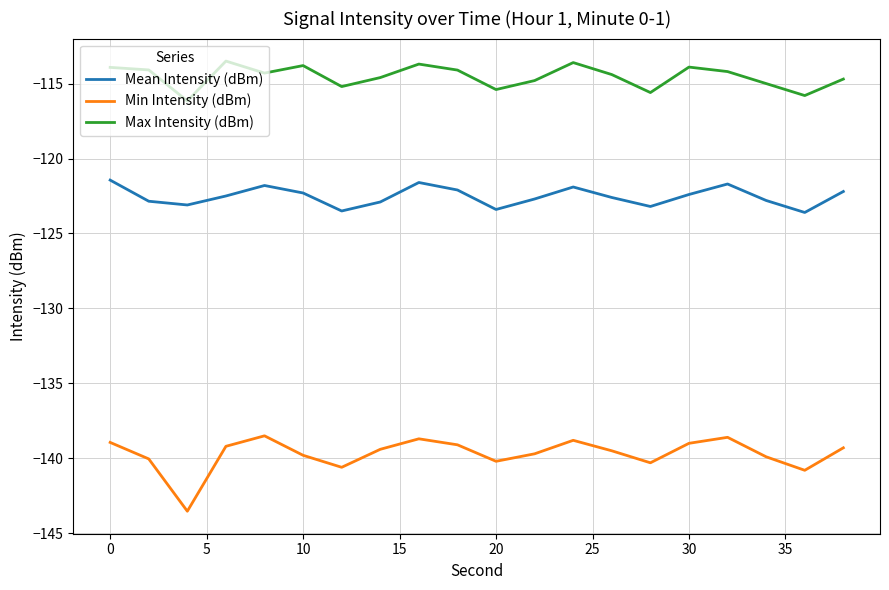

Which series has the widest spread of values?

Min Intensity (dBm)